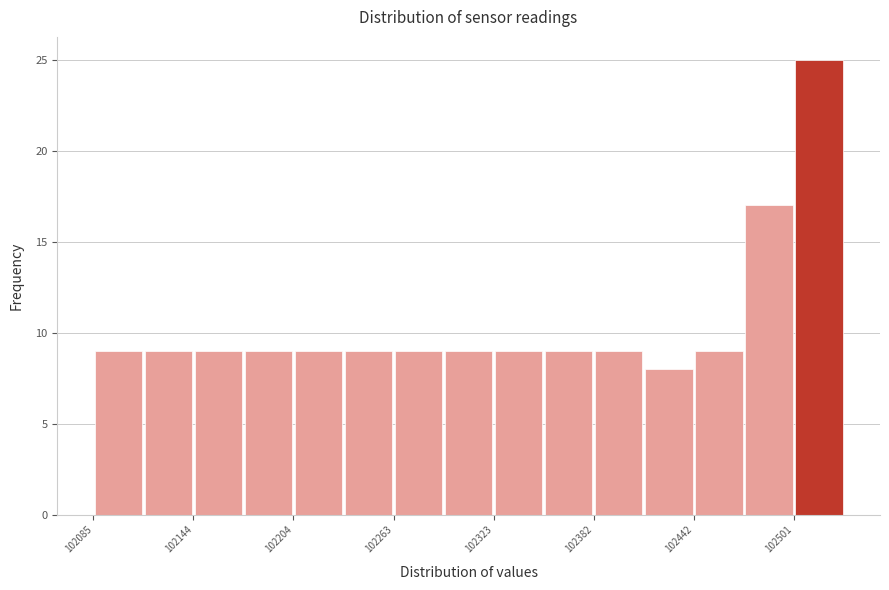

Around what value on the x-axis is the tallest bar? Give the approximate position of its centre, as read against the axis.

102520